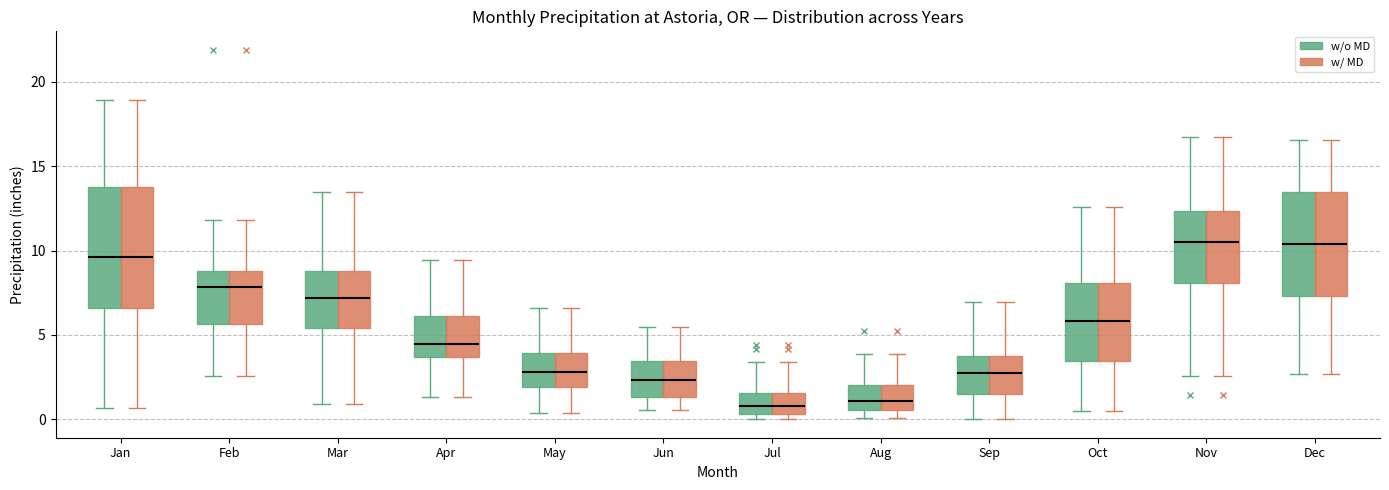

Reading left to right, transcribe this box plot: for each box, give where its median line is, the range the box spans, and where its two whiskers end, as read against the y-axis. The values are not printed on the chart, so give them approximately, as read against the axis.

Jan (w/o MD): median 9.5, box 6.5 to 14.0, whiskers 0.5 to 19.0
Jan (w/ MD): median 9.5, box 6.5 to 14.0, whiskers 0.5 to 19.0
Feb (w/o MD): median 8.0, box 5.5 to 9.0, whiskers 2.5 to 12.0
Feb (w/ MD): median 8.0, box 5.5 to 9.0, whiskers 2.5 to 12.0
Mar (w/o MD): median 7.0, box 5.5 to 9.0, whiskers 1.0 to 13.5
Mar (w/ MD): median 7.0, box 5.5 to 9.0, whiskers 1.0 to 13.5
Apr (w/o MD): median 4.5, box 3.5 to 6.0, whiskers 1.5 to 9.5
Apr (w/ MD): median 4.5, box 3.5 to 6.0, whiskers 1.5 to 9.5
May (w/o MD): median 3.0, box 2.0 to 4.0, whiskers 0.5 to 6.5
May (w/ MD): median 3.0, box 2.0 to 4.0, whiskers 0.5 to 6.5
Jun (w/o MD): median 2.5, box 1.5 to 3.5, whiskers 0.5 to 5.5
Jun (w/ MD): median 2.5, box 1.5 to 3.5, whiskers 0.5 to 5.5
Jul (w/o MD): median 1.0, box 0.5 to 1.5, whiskers 0.0 to 3.5
Jul (w/ MD): median 1.0, box 0.5 to 1.5, whiskers 0.0 to 3.5
Aug (w/o MD): median 1.0, box 0.5 to 2.0, whiskers 0.0 to 4.0
Aug (w/ MD): median 1.0, box 0.5 to 2.0, whiskers 0.0 to 4.0
Sep (w/o MD): median 2.5, box 1.5 to 3.5, whiskers 0.0 to 7.0
Sep (w/ MD): median 2.5, box 1.5 to 3.5, whiskers 0.0 to 7.0
Oct (w/o MD): median 6.0, box 3.5 to 8.0, whiskers 0.5 to 12.5
Oct (w/ MD): median 6.0, box 3.5 to 8.0, whiskers 0.5 to 12.5
Nov (w/o MD): median 10.5, box 8.0 to 12.5, whiskers 2.5 to 17.0
Nov (w/ MD): median 10.5, box 8.0 to 12.5, whiskers 2.5 to 17.0
Dec (w/o MD): median 10.5, box 7.5 to 13.5, whiskers 2.5 to 16.5
Dec (w/ MD): median 10.5, box 7.5 to 13.5, whiskers 2.5 to 16.5